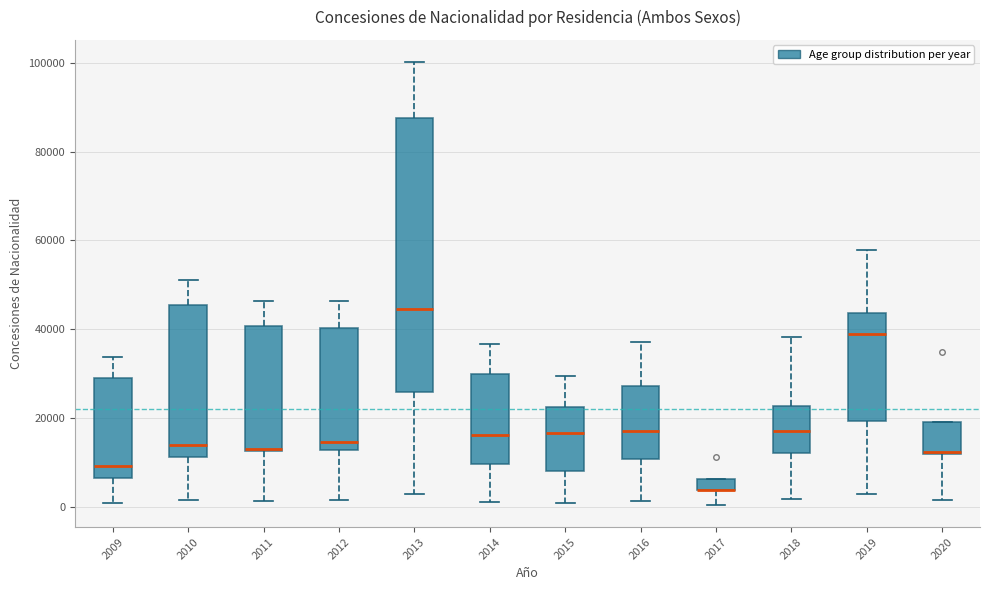

Where is the lower edge of the box at x = 2020 on the y-axis? The values are not printed on the chart, so give them approximately, as read against the axis.

12000